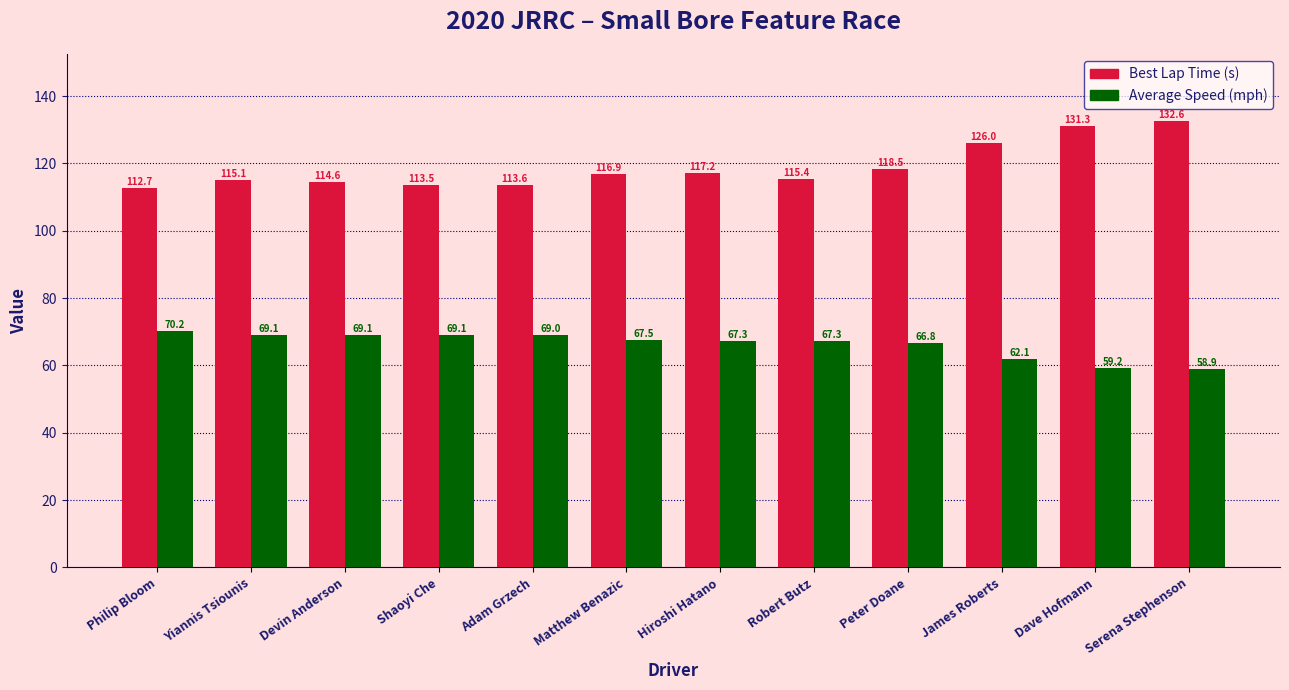

At how many categories does at least one series exceed 60?

12